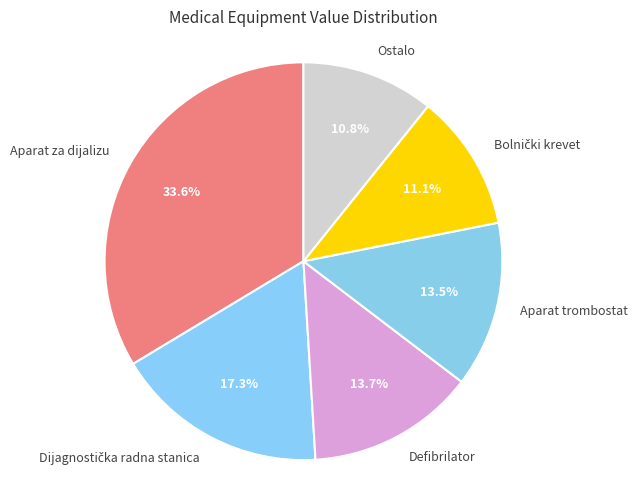

Which slice is the largest?

Aparat za dijalizu